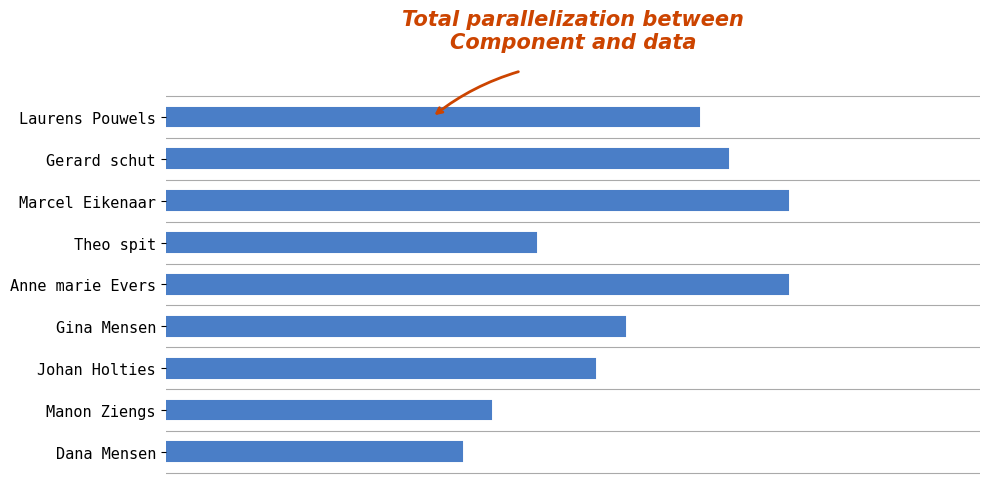

Does the chart contain any negative values?

No